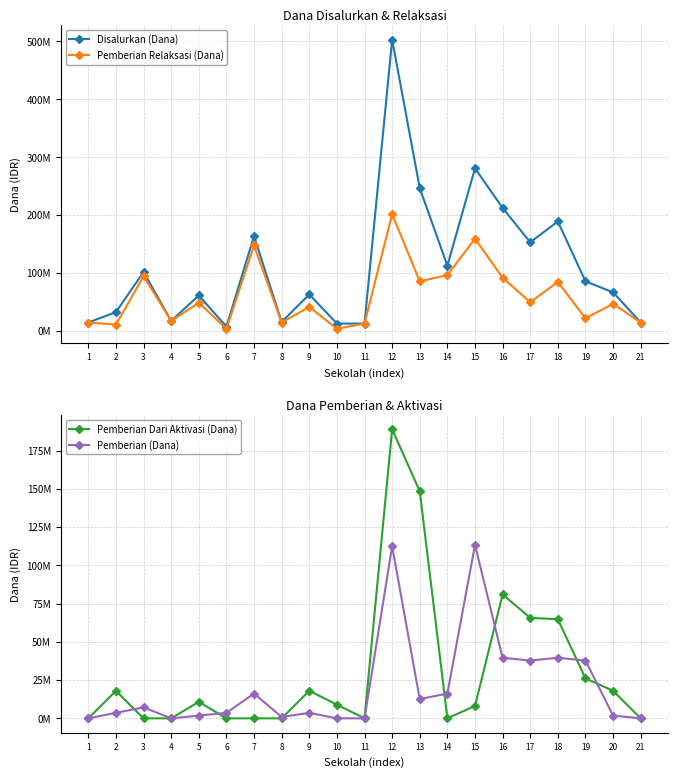

In Pemberian (Dana), how many points are lower than both neighbors (excluding endpoints)?

4